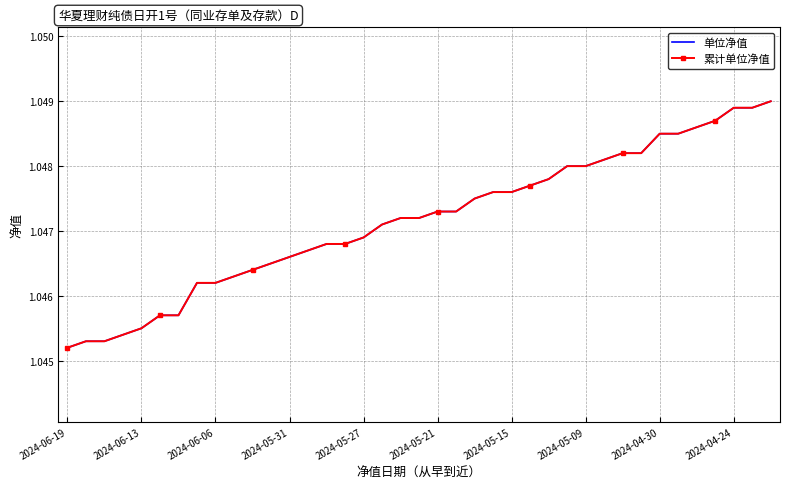

Reading left to right, what are all the values shown in this chart?

单位净值: 1.0	1.0	1.0	1.0	1.0	1.0	1.0	1.0	1.0	1.0	1.0	1.0	1.0	1.0	1.0	1.0	1.0	1.0	1.0	1.0	1.0	1.0	1.0	1.0	1.0	1.0	1.0	1.0	1.0	1.0	1.0	1.0	1.0	1.0	1.0	1.0	1.0	1.0	1.0
累计单位净值: 1.0	1.0	1.0	1.0	1.0	1.0	1.0	1.0	1.0	1.0	1.0	1.0	1.0	1.0	1.0	1.0	1.0	1.0	1.0	1.0	1.0	1.0	1.0	1.0	1.0	1.0	1.0	1.0	1.0	1.0	1.0	1.0	1.0	1.0	1.0	1.0	1.0	1.0	1.0